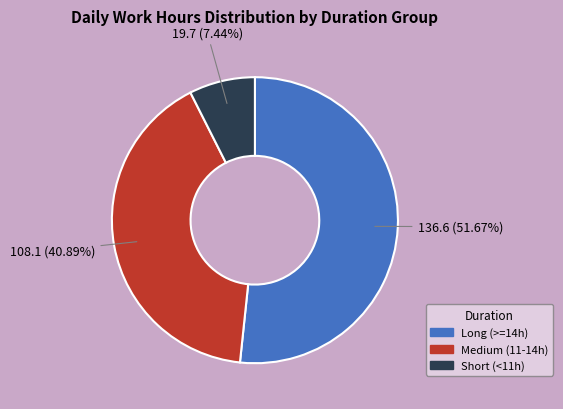

Is there a majority slice in this chart?

Yes